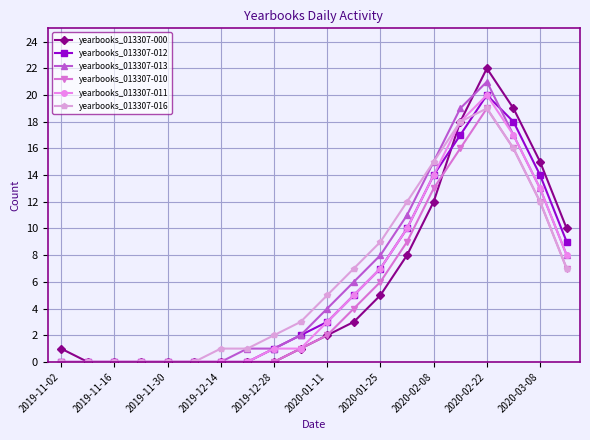

Which series has the widest spread of values?

yearbooks_013307-000